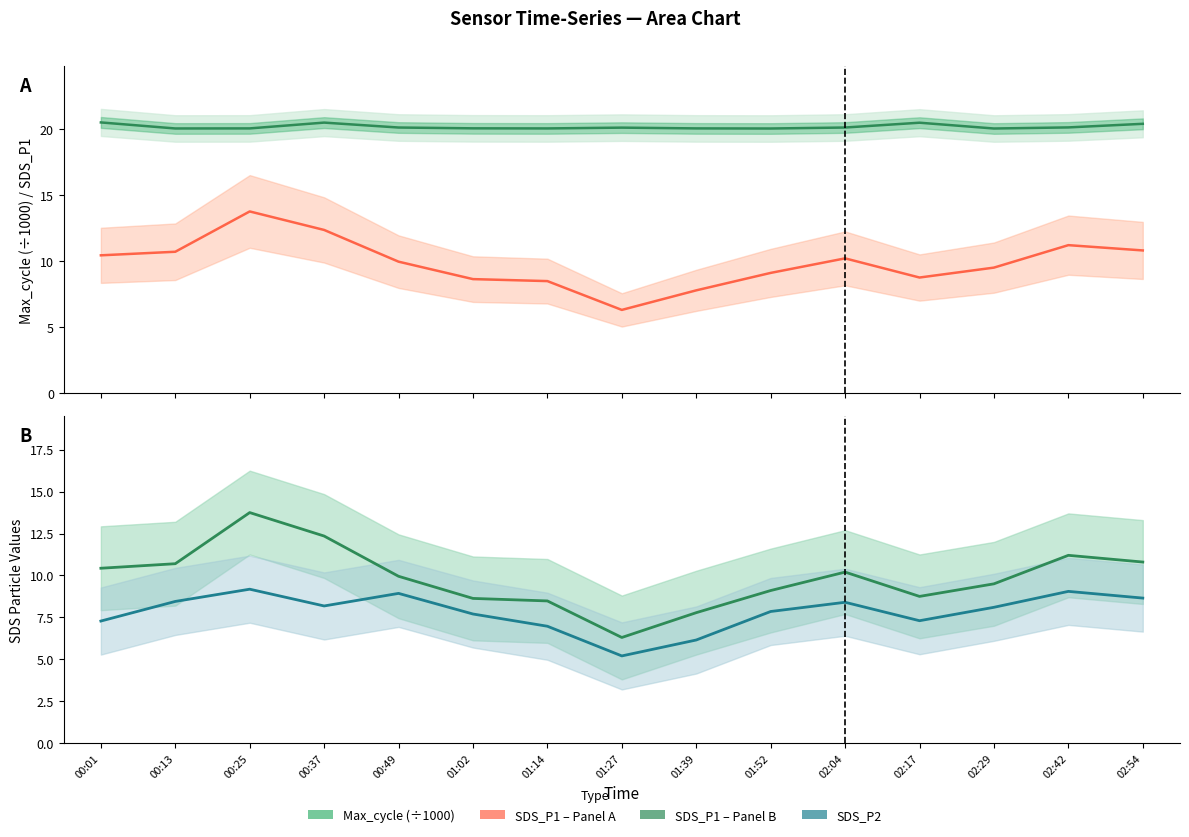

True or false: Max_cycle (÷1000) has more than 2 interior local peaks.

True